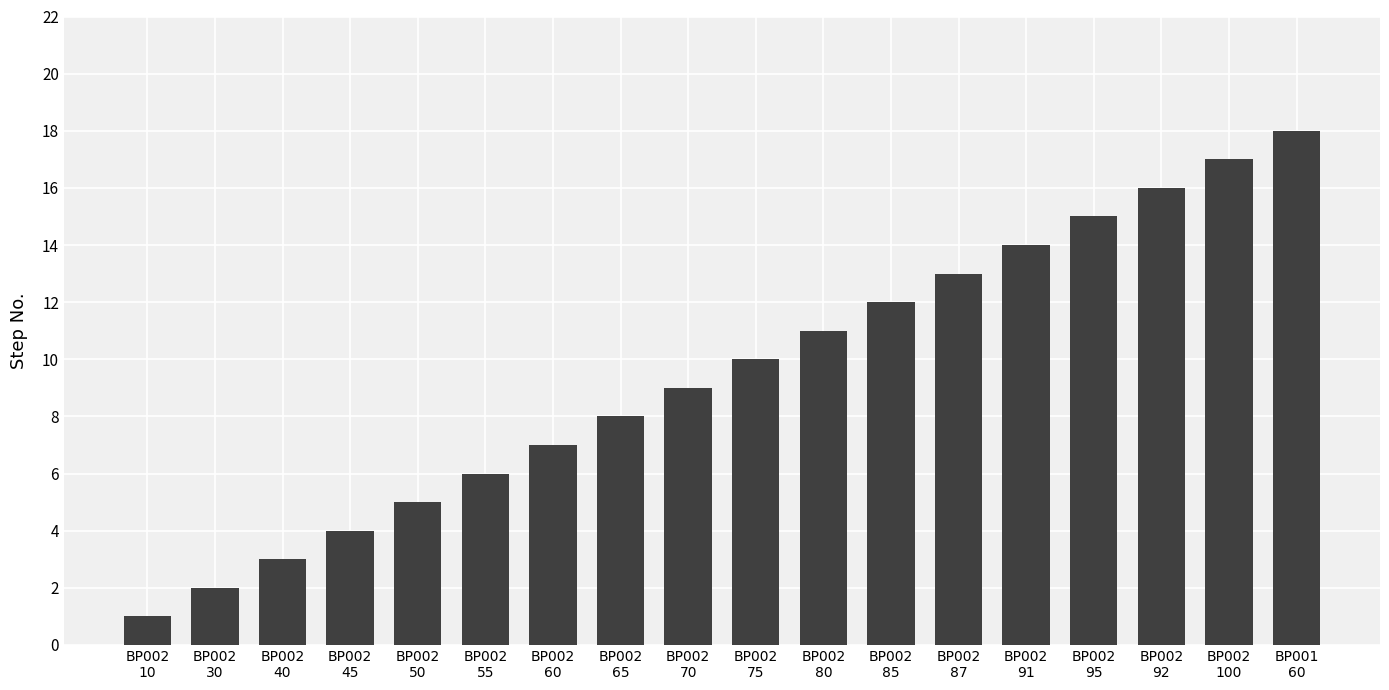

The chart shows a value of 5 at BP002
87. True or false?

False